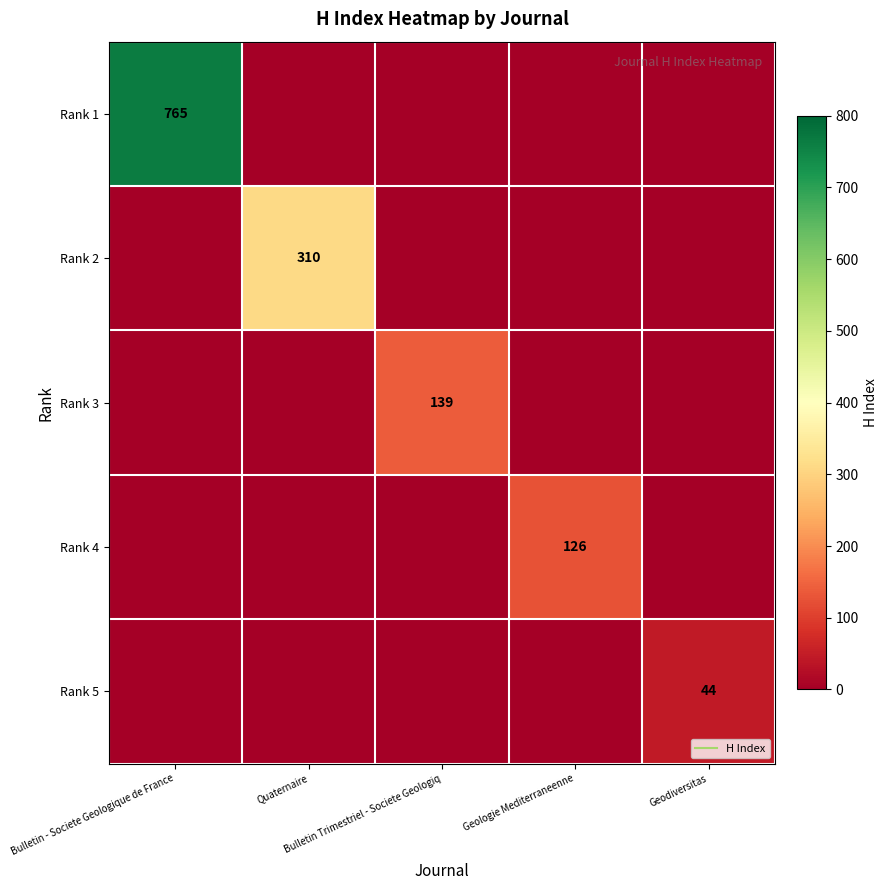

What is the sum of all Rank 4 values?

126